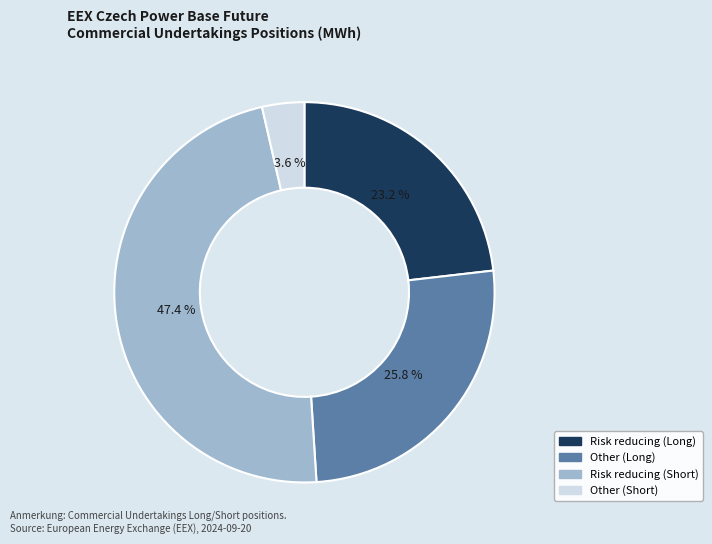

Combined, do Other (Long) and Other (Short) account for over 50%?

No